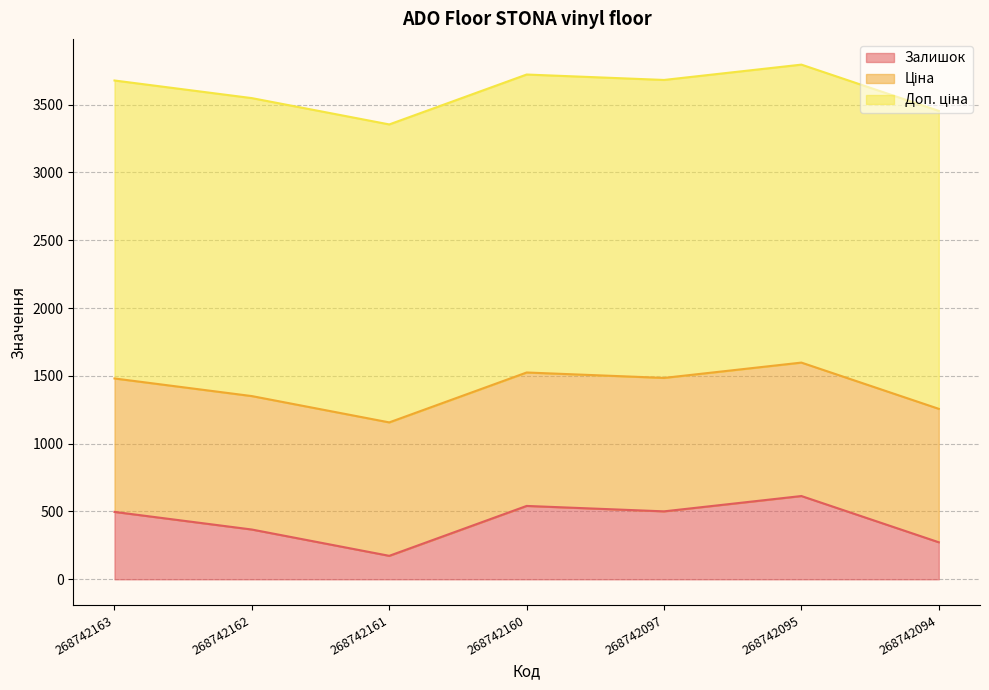

True or false: Доп. ціна has a value of 1210.7 at 268742161.

False